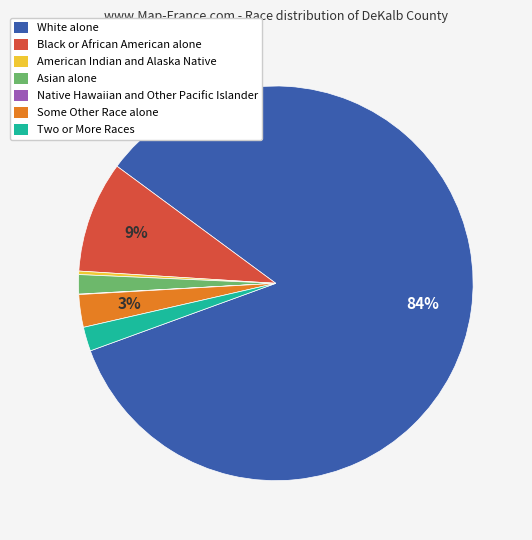

To the nearest percent, what portion does Some Other Race alone represent?

3%